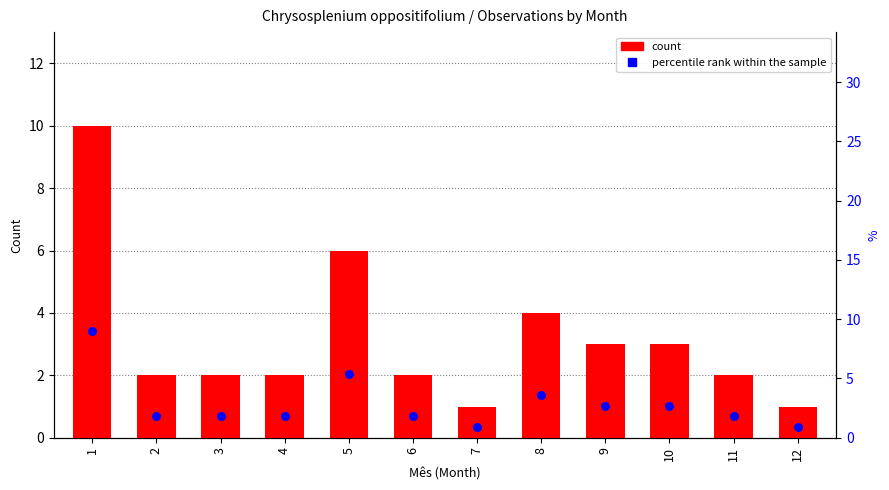

Which series reaches the minimum Y coordinate?

percentile rank within the sample